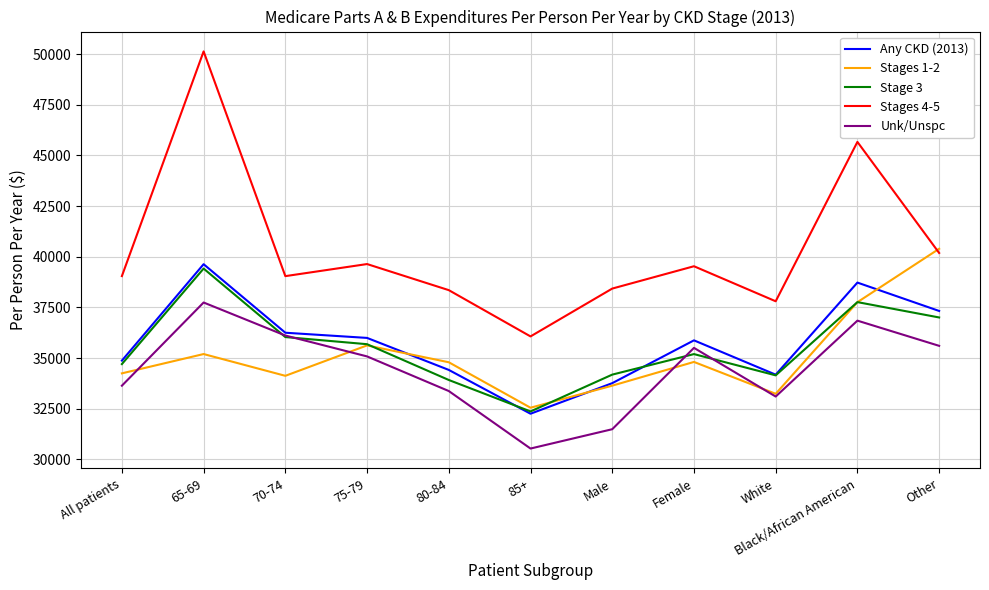

The value of Stages 4-5 at 80-84 is 38352. True or false?

True